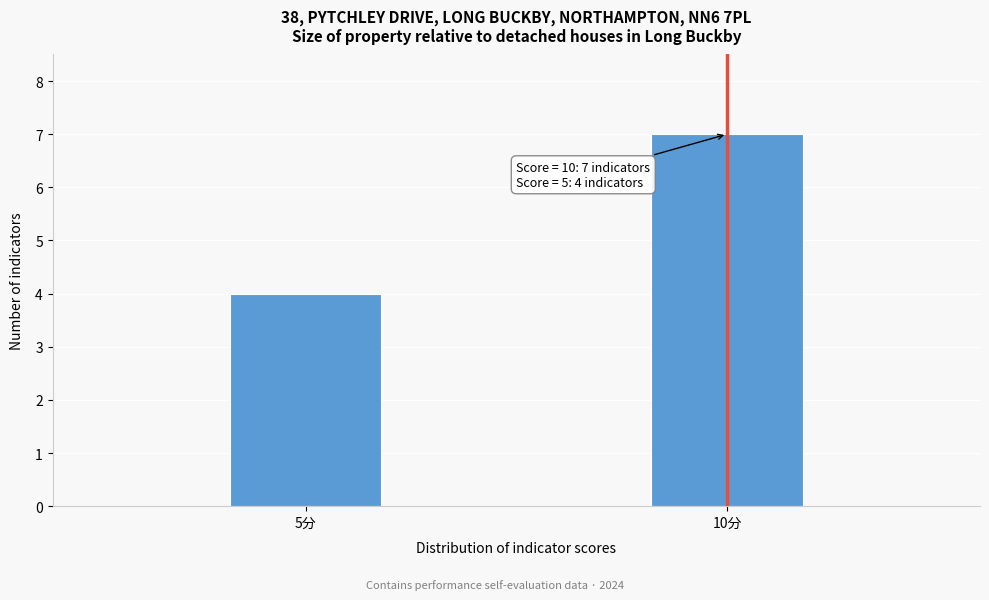

Reading right to left, what are all the values shown in this chart?

10分=7	5分=4